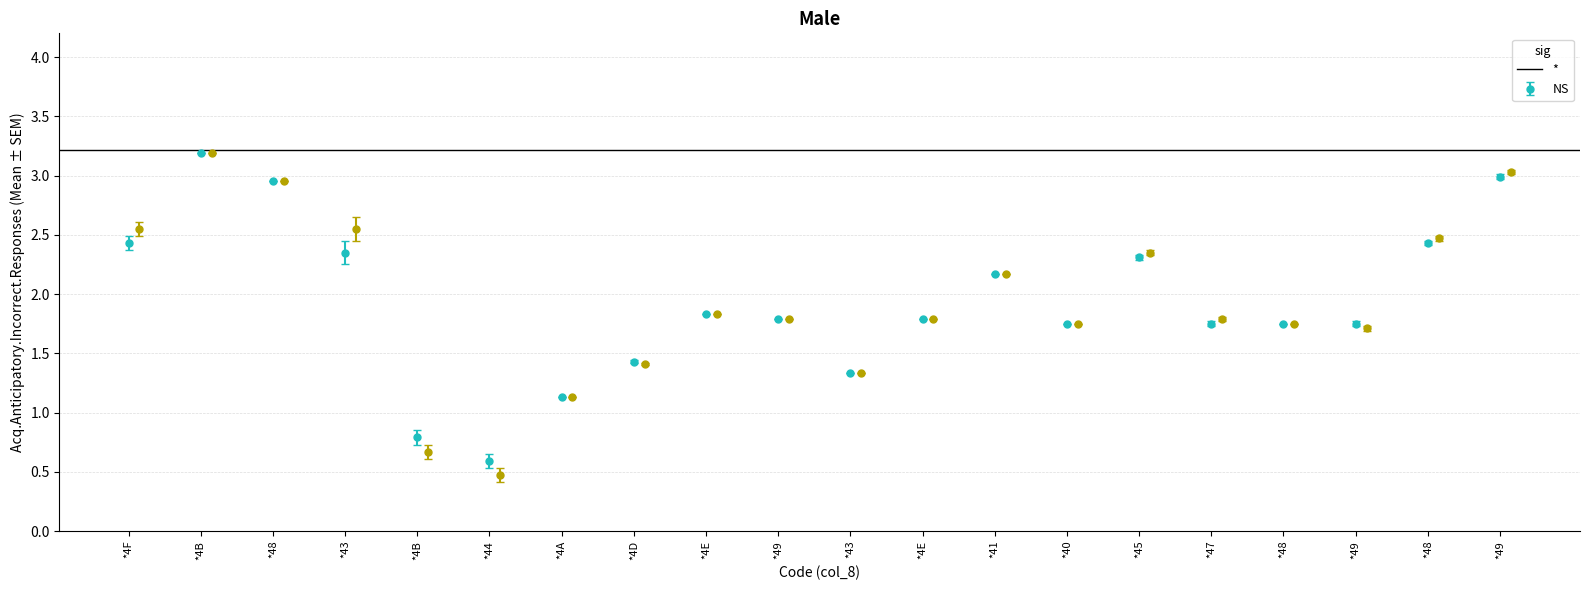

Reading left to right, list all the values displayed in this chart.

col_5: 2.4	3.2	3.0	2.4	0.8	0.6	1.1	1.4	1.8	1.8	1.3	1.8	2.2	1.8	2.3	1.8	1.8	1.8	2.4	3.0
col_6: 2.5	3.2	3.0	2.5	0.7	0.5	1.1	1.4	1.8	1.8	1.3	1.8	2.2	1.8	2.4	1.8	1.8	1.7	2.5	3.0